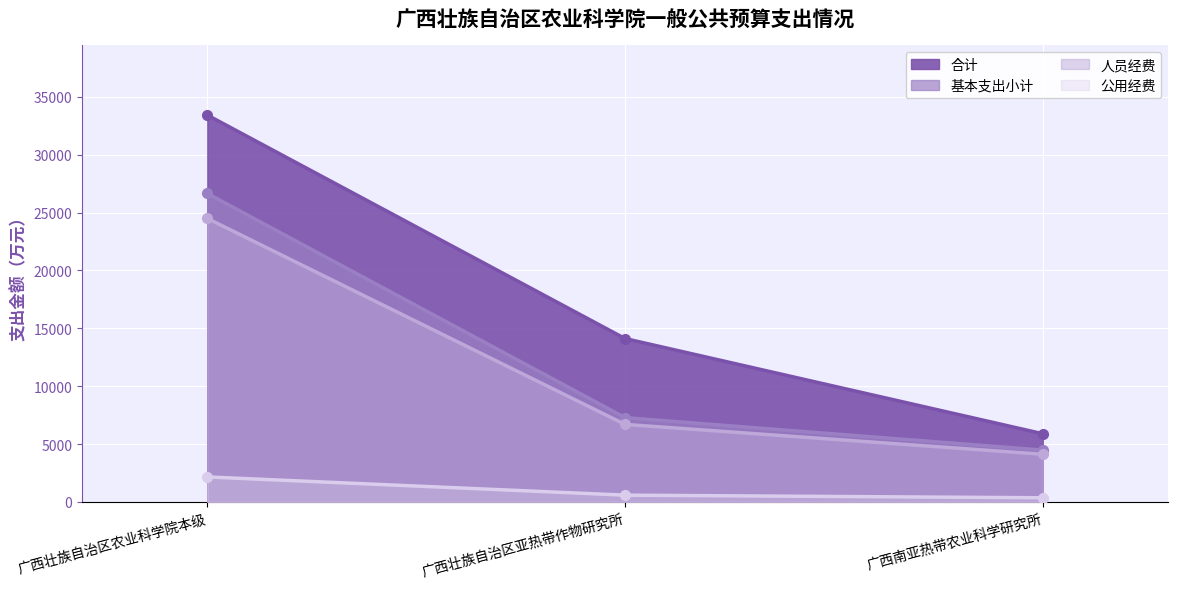

List the labels in order of 基本支出小计 value, largest first.

广西壮族自治区农业科学院本级, 广西壮族自治区亚热带作物研究所, 广西南亚热带农业科学研究所